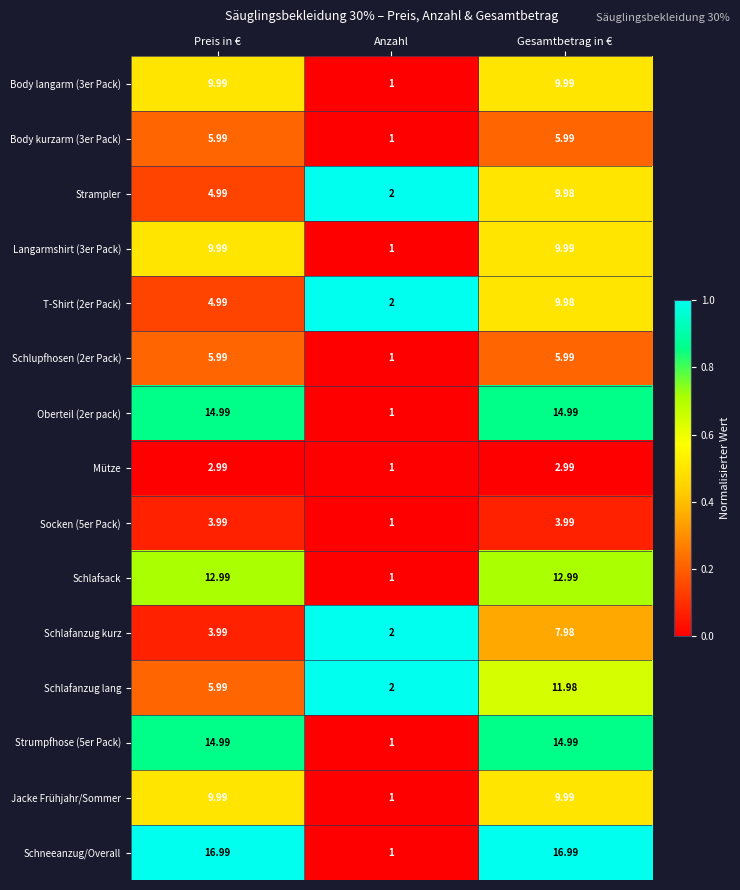

Which category has the lowest value across all series?

Anzahl